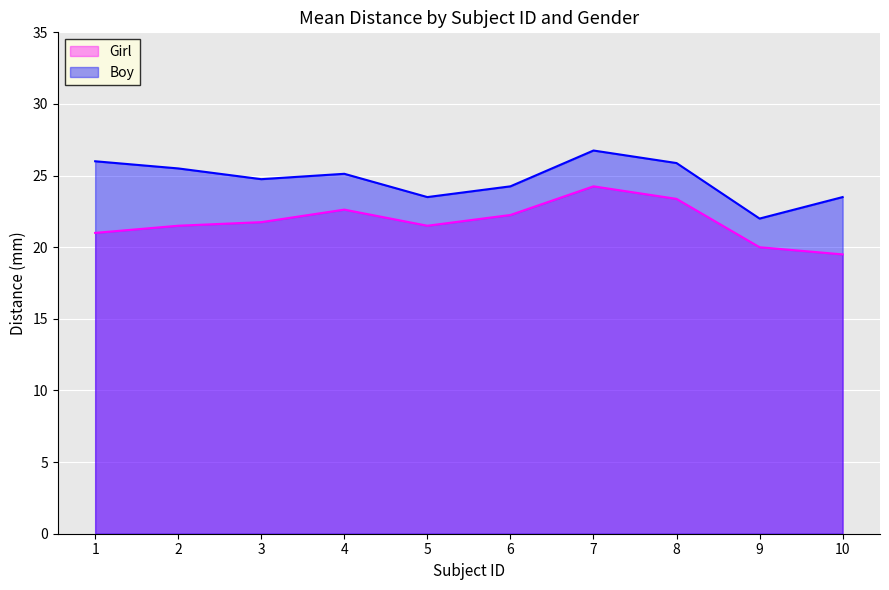

Which series has the largest range (max minus min)?

Girl